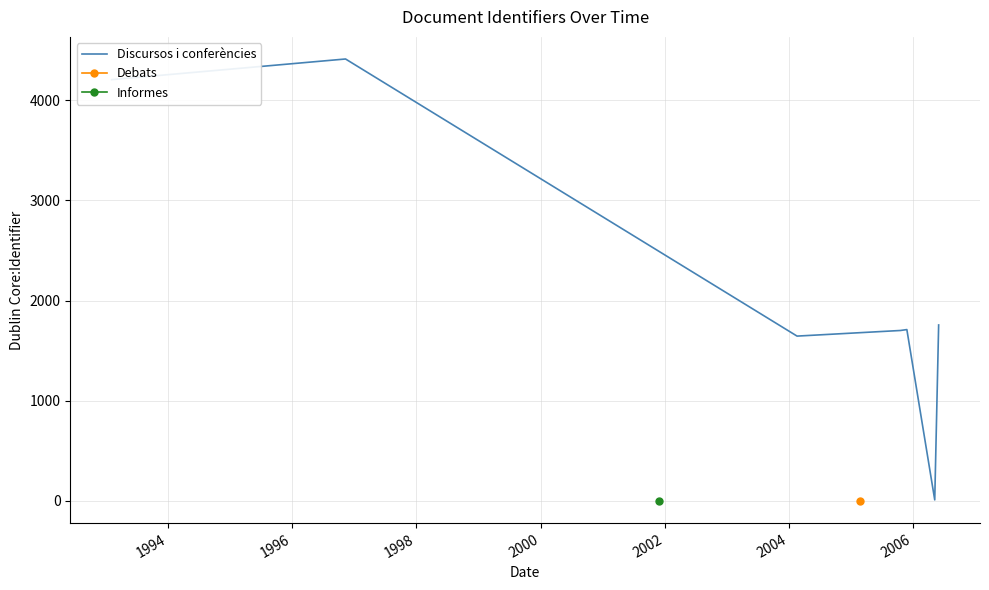

What is the maximum value for Discursos i conferències?

4412